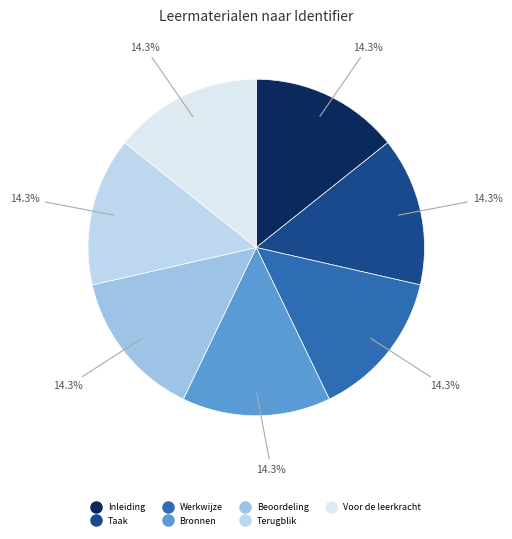

How many slices are in this pie chart?

7